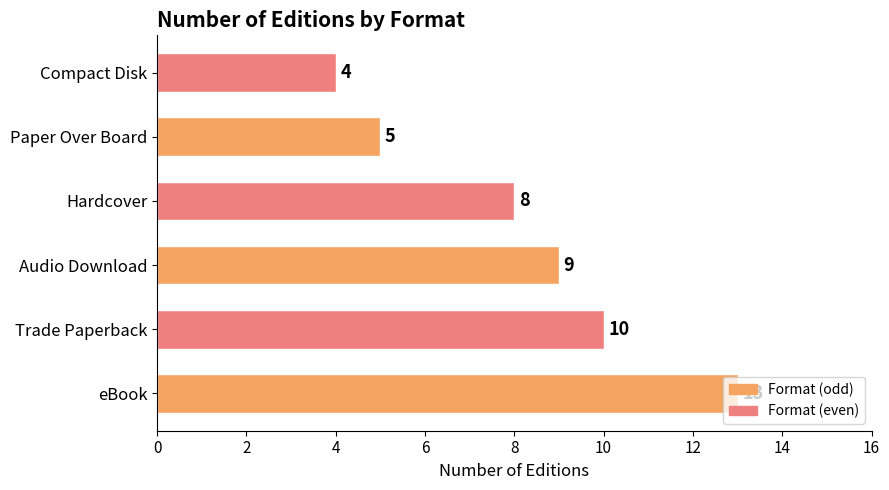

How many bars are there in total?

6